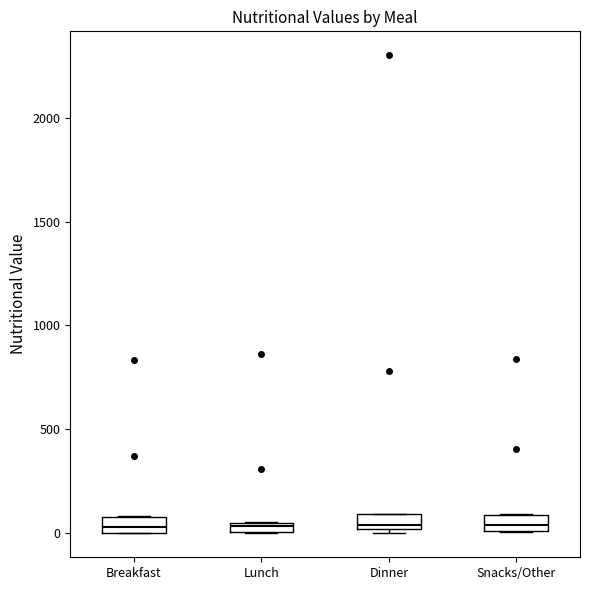

Where is the lower edge of the box for Breakfast on the y-axis? The values are not printed on the chart, so give them approximately, as read against the axis.

0